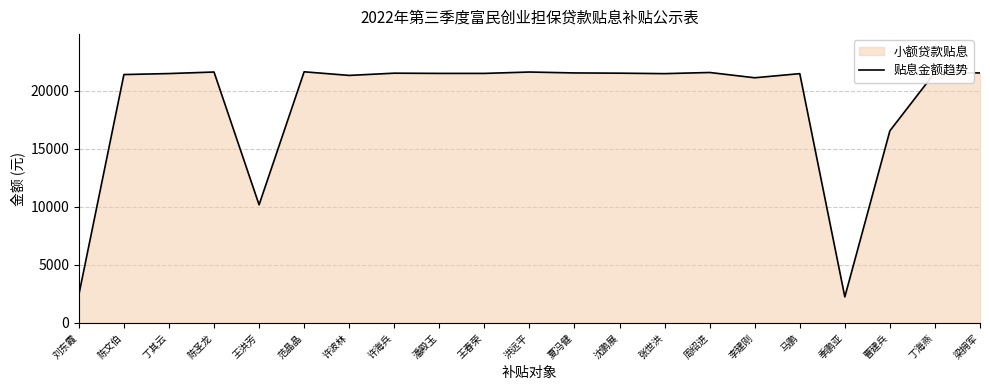

Which category has the lowest value across all series?

季鹏亚